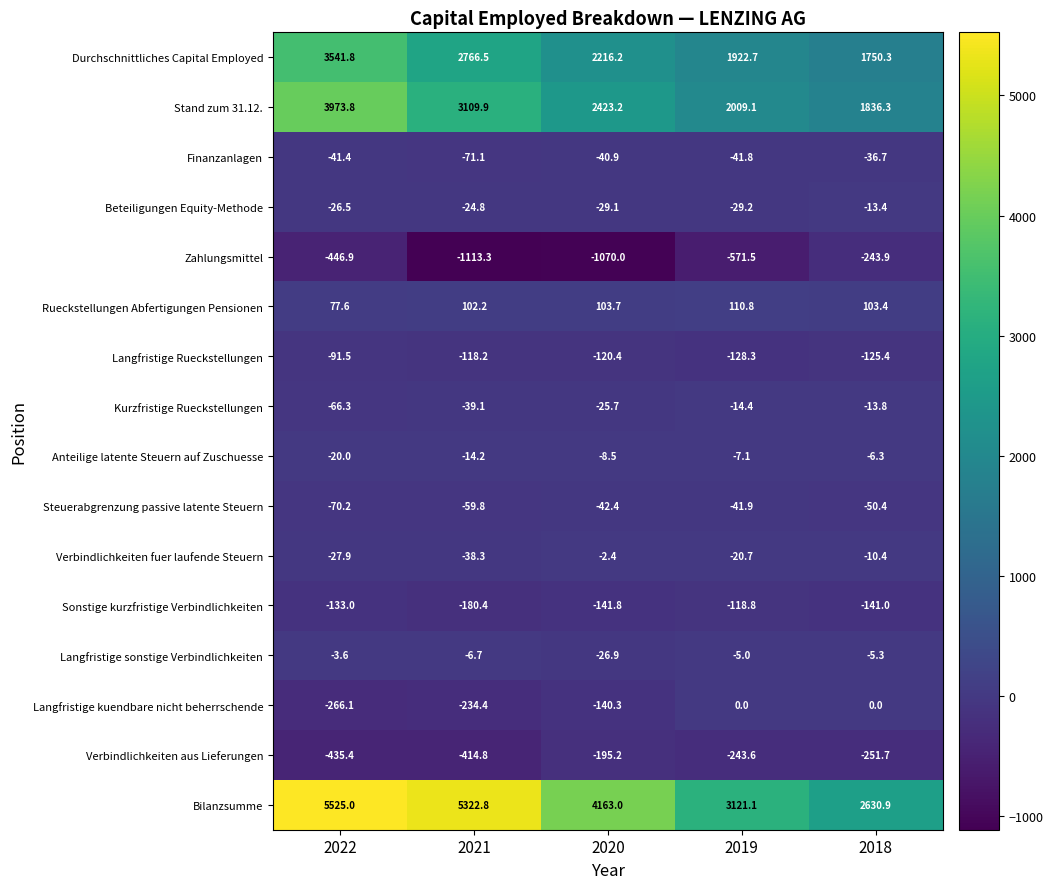

What is the smallest value displayed?

-1113.3